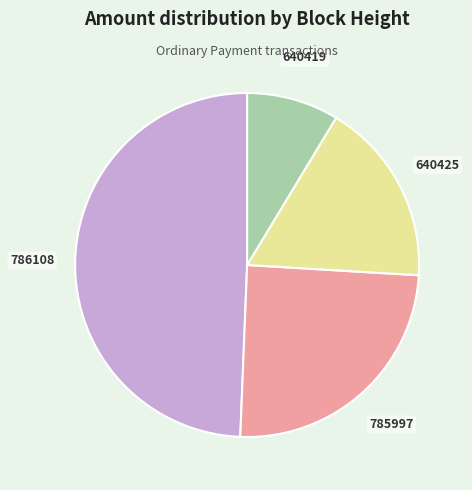

Is there a majority slice in this chart?

No